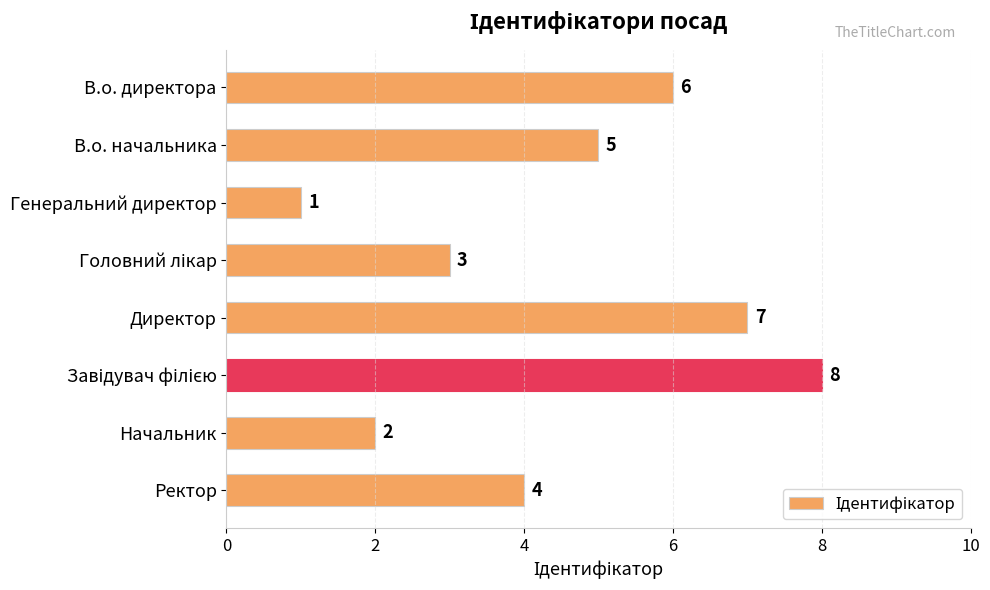

What is the sum of all values?

36